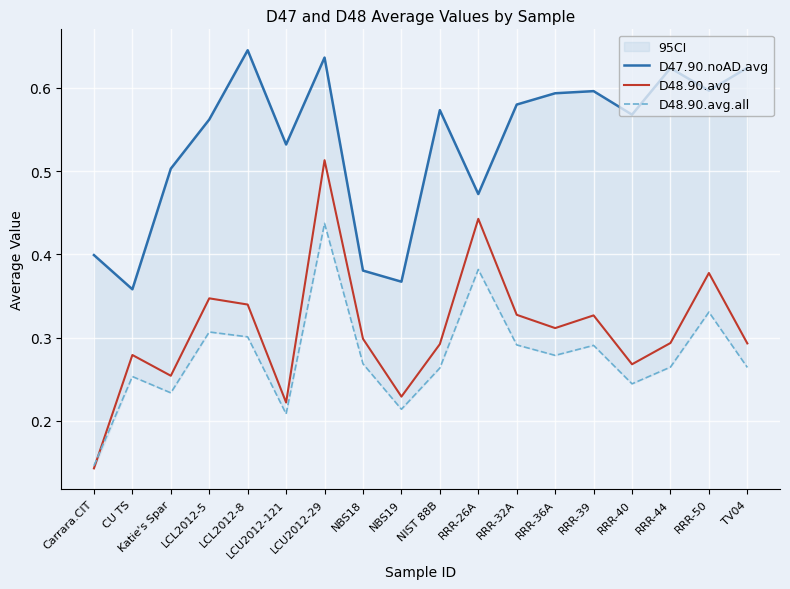

Which category has the lowest value across all series?

Carrara.CIT